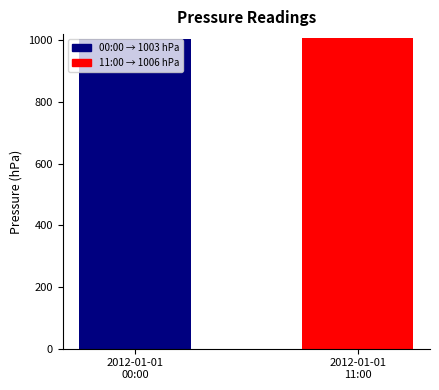

What is the label of the 2nd bar from the right?

2012-01-01
00:00